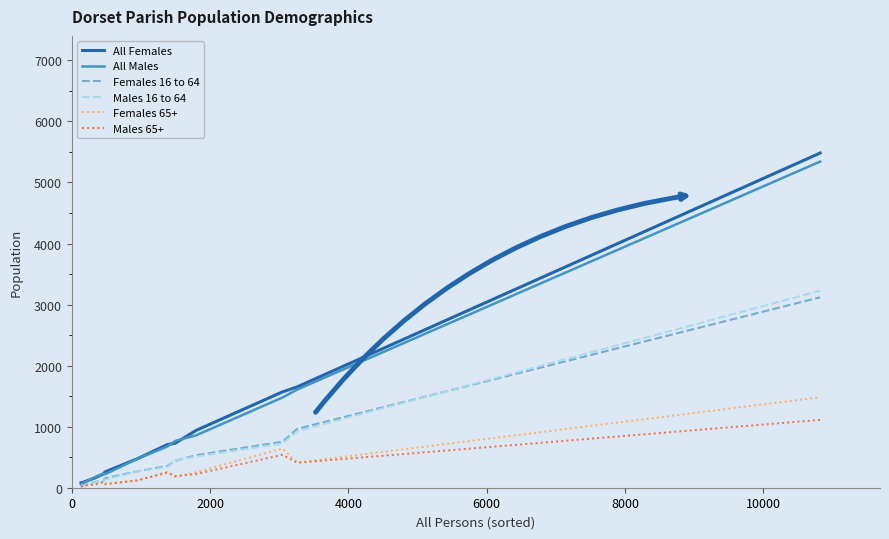

What is the greatest value displayed?

5482